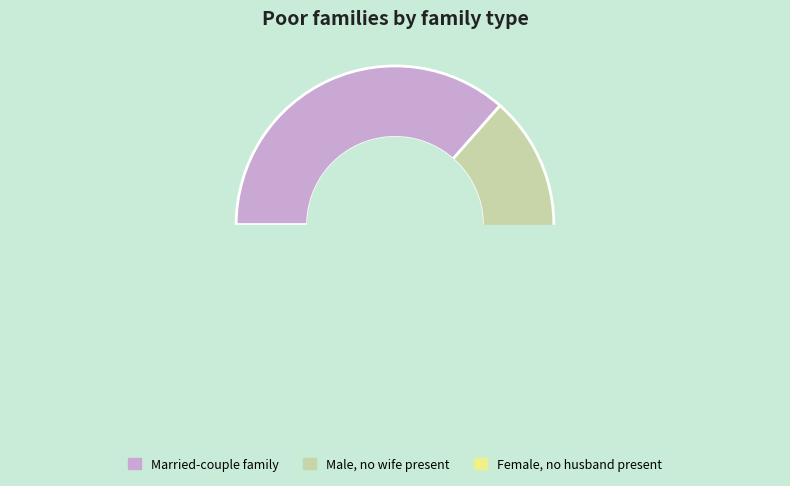

The 58 slice represents 23% of the pie. True or false?

False